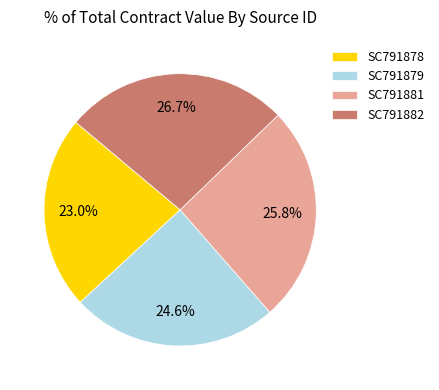

Does SC791878 account for over 50% of the chart?

No